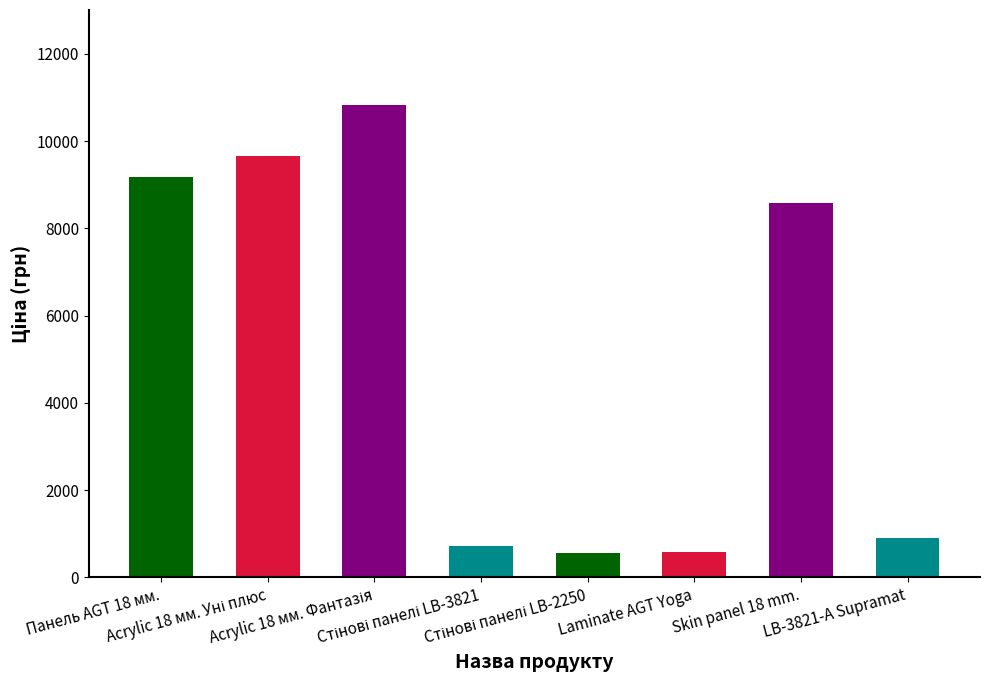

What is the greatest value displayed?

10840.1